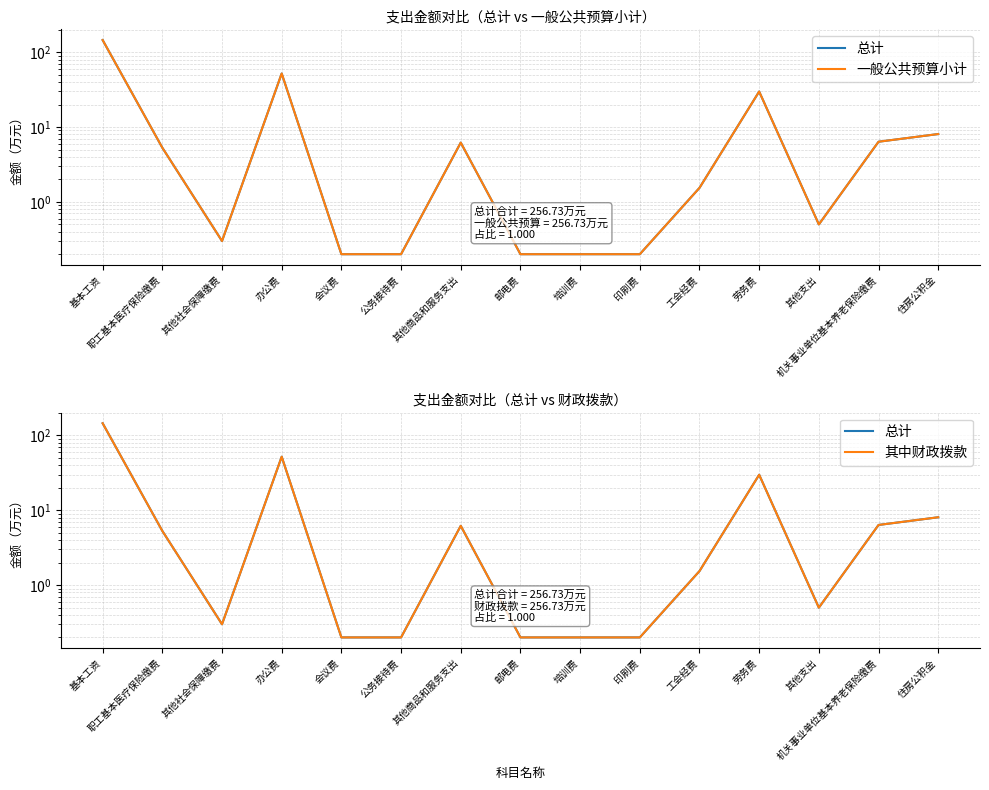

Which series has the largest total across all categories?

总计